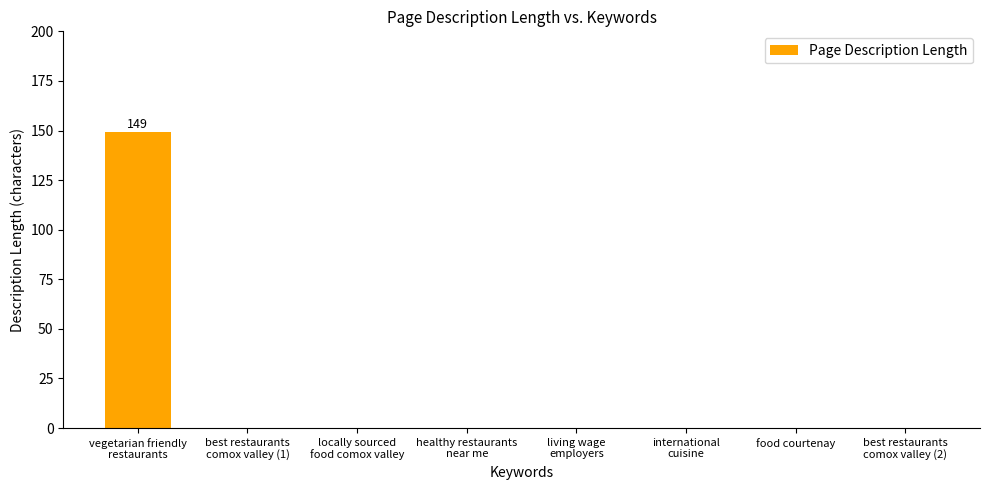

How many categories are shown in the chart?

8